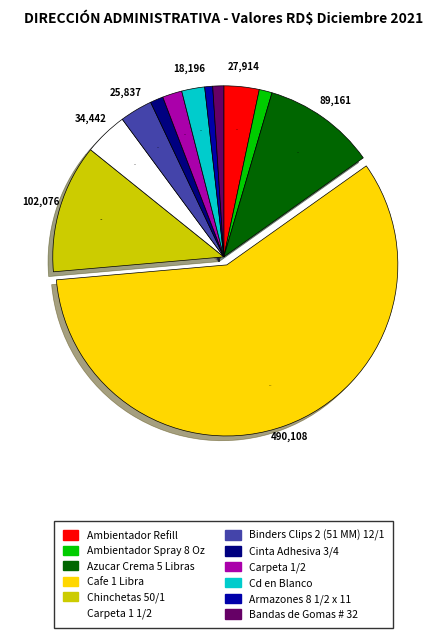

Approximately how many times larger is the value at Cafe 1 Libra compared to Carpeta 1 1/2?

14.2